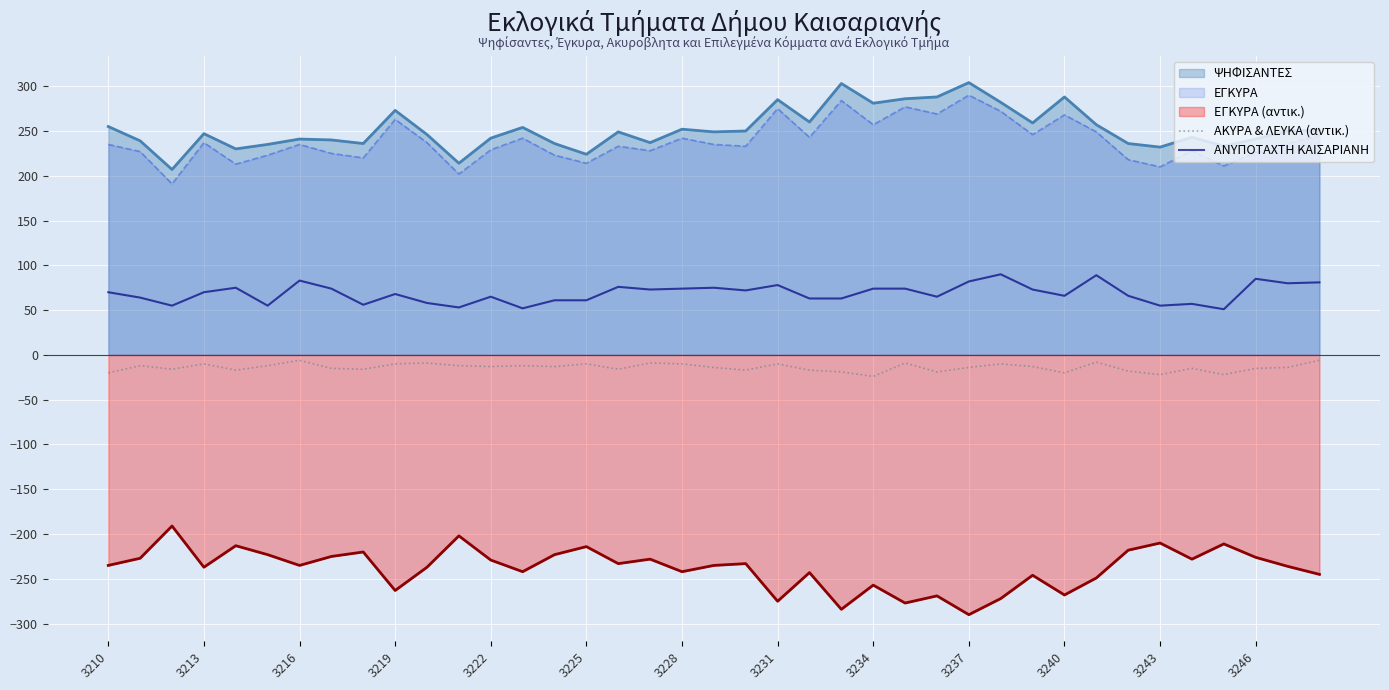

How many data points does each series have?

39